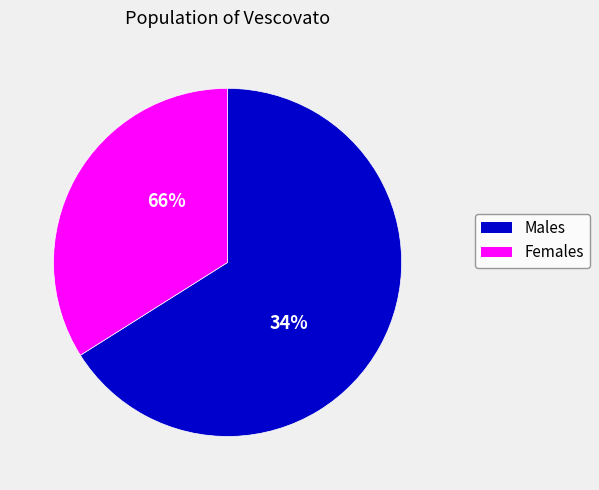

The pct75 slice represents 29% of the pie. True or false?

False